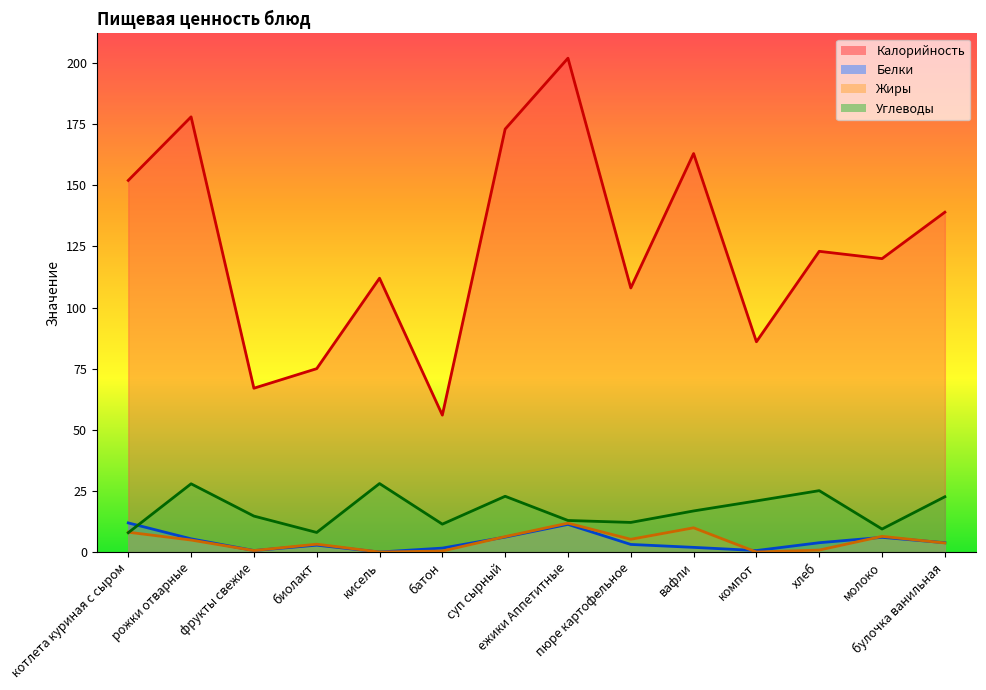

Reading left to right, extract all data points from this chart.

Калорийность: котлета куриная с сыром=152.0	рожки отварные=178.0	фрукты свежие=67.0	биолакт=75.0	кисель=112.0	батон=56.0	суп сырный=173.0	ежики Аппетитные=202.0	пюре картофельное=108.0	вафли=163.0	компот=86.0	хлеб=123.0	молоко=120.0	булочка ванильная=139.0
Белки: котлета куриная с сыром=11.9	рожки отварные=5.4	фрукты свежие=0.6	биолакт=2.8	кисель=0.0	батон=1.6	суп сырный=6.1	ежики Аппетитные=11.3	пюре картофельное=3.1	вафли=1.9	компот=0.6	хлеб=3.8	молоко=6.0	булочка ванильная=3.8
Жиры: котлета куриная с сыром=8.1	рожки отварные=4.9	фрукты свежие=0.6	биолакт=3.2	кисель=0.0	батон=0.4	суп сырный=6.3	ежики Аппетитные=11.8	пюре картофельное=5.2	вафли=9.9	компот=0.0	хлеб=0.8	молоко=6.4	булочка ванильная=3.7
Углеводы: котлета куриная с сыром=7.9	рожки отварные=27.9	фрукты свежие=14.7	биолакт=8.0	кисель=28.0	батон=11.4	суп сырный=22.8	ежики Аппетитные=12.9	пюре картофельное=12.1	вафли=16.8	компот=20.9	хлеб=25.1	молоко=9.4	булочка ванильная=22.6